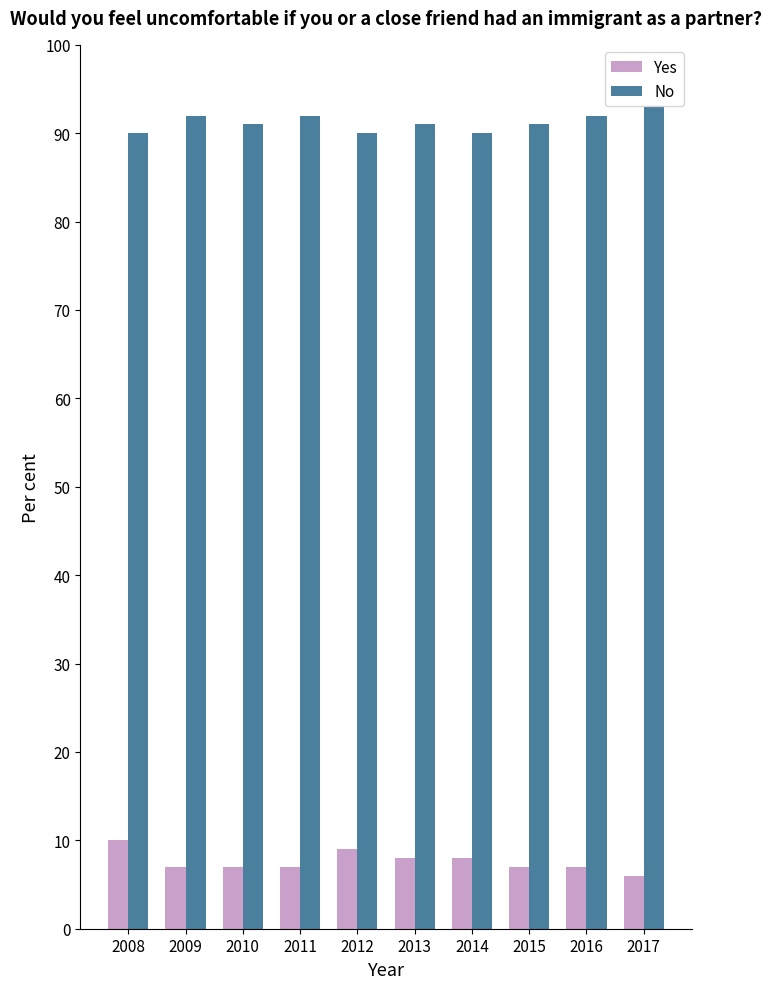

What is the approximate value of Yes at 2008?

10